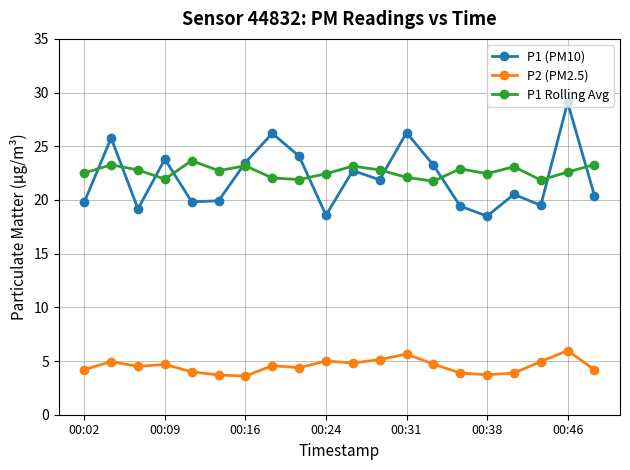

What is the value of the P1 (PM10) point at the 8th from the left?

26.2